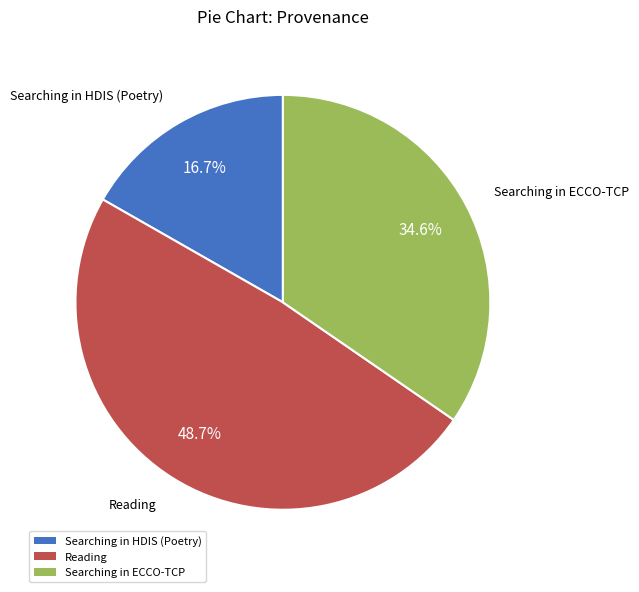

Is there a majority slice in this chart?

No